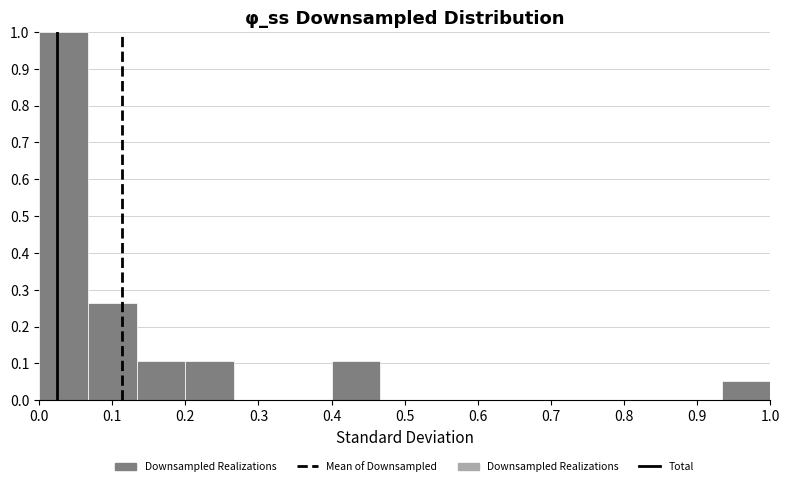

Reading left to right, transcribe this chart: for each bar, give the range it covers on the x-axis and its height. Neither the bar edges nor the heights are printed on the chart, so give them approximately, as read against the axes.

0.00 to 0.07: 1.00
0.07 to 0.13: 0.26
0.13 to 0.20: 0.11
0.20 to 0.27: 0.11
0.27 to 0.33: 0
0.33 to 0.40: 0
0.40 to 0.47: 0.11
0.47 to 0.53: 0
0.53 to 0.60: 0
0.60 to 0.67: 0
0.67 to 0.73: 0
0.73 to 0.80: 0
0.80 to 0.87: 0
0.87 to 0.93: 0
0.93 to 1.00: 0.05